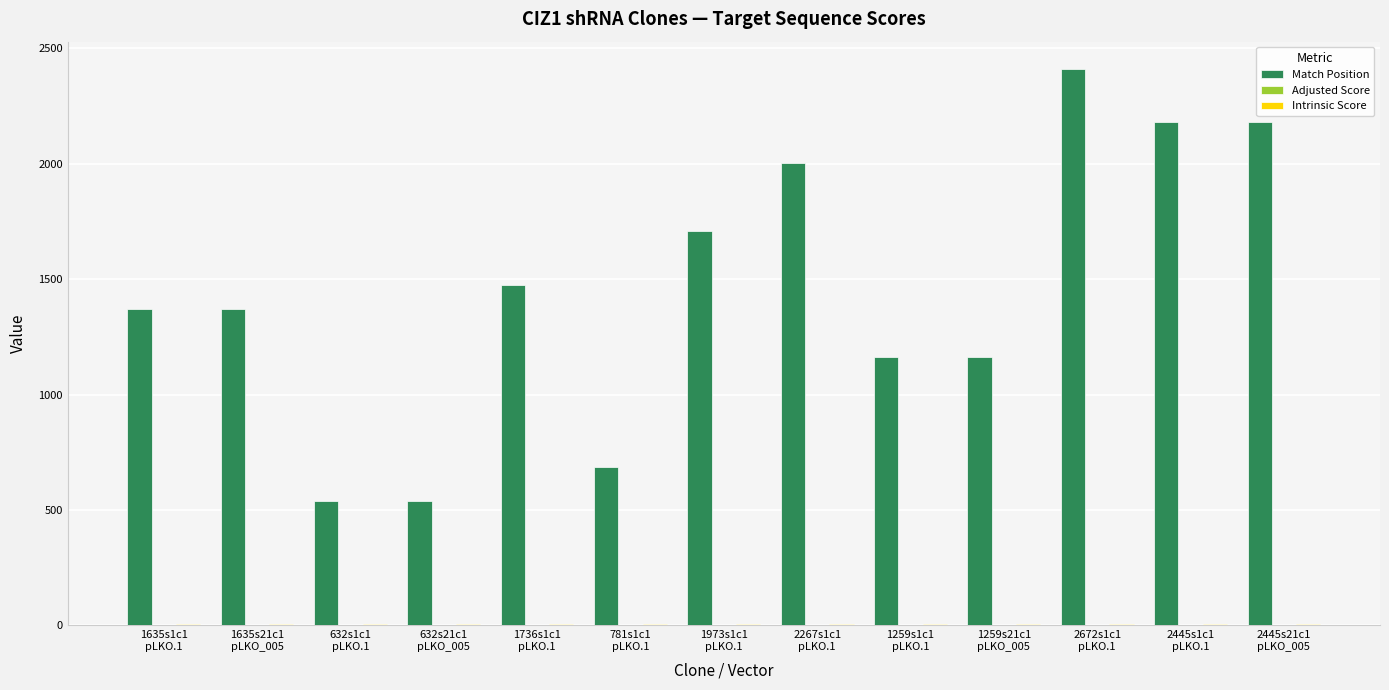

Which series has the largest total across all categories?

Match Position